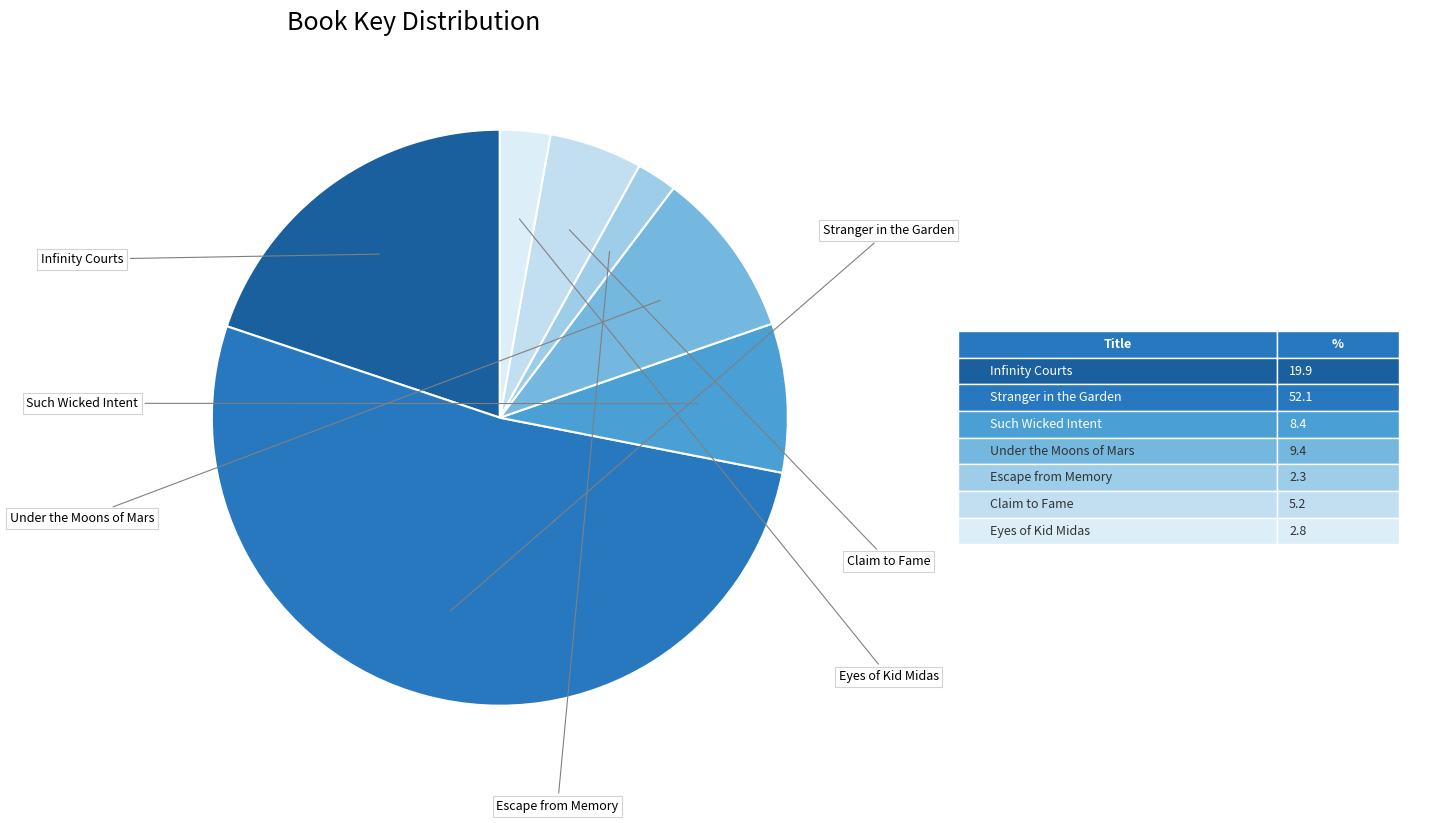

How many slices are in this pie chart?

7